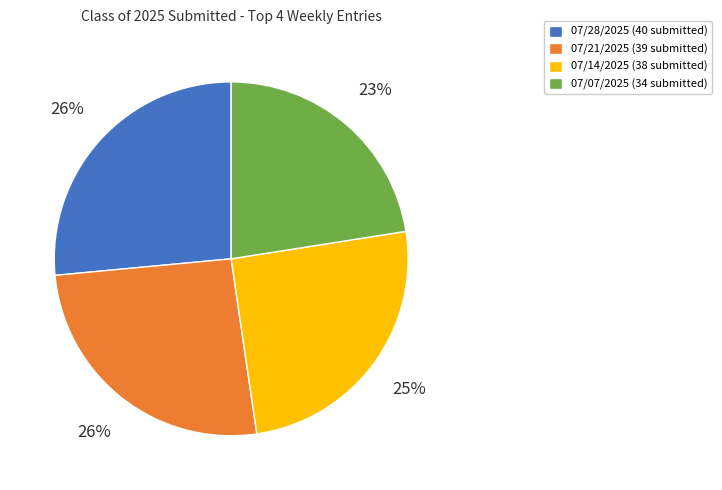

Do 07/21/2025 (39 submitted) and 07/14/2025 (38 submitted) together represent more than half of the pie?

Yes